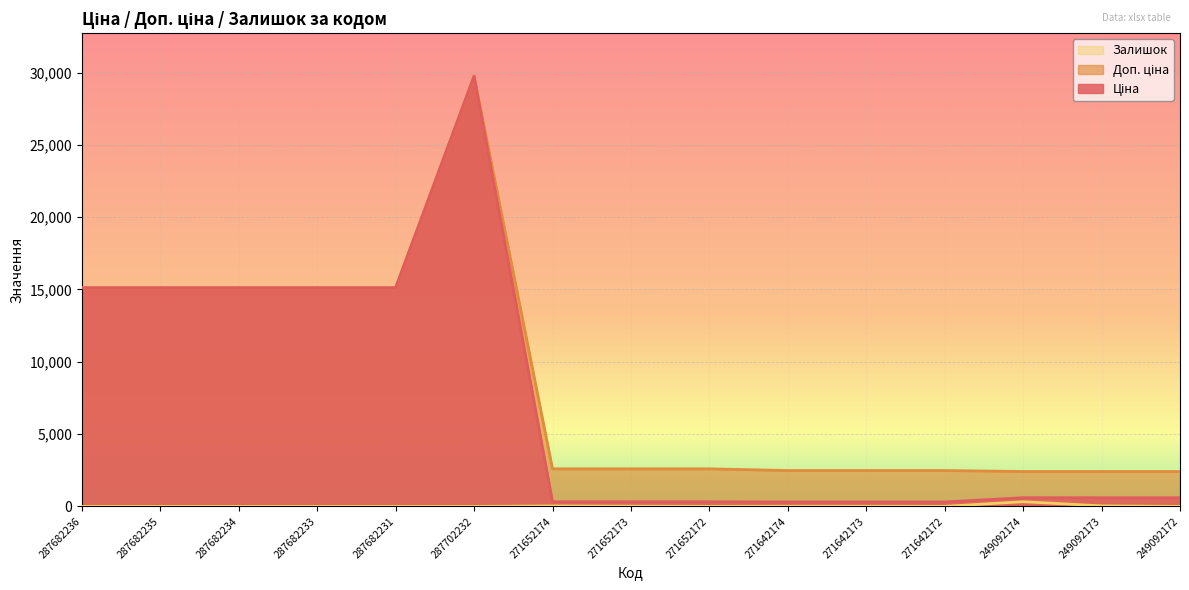

True or false: Доп. ціна and Ціна intersect in this chart.

False